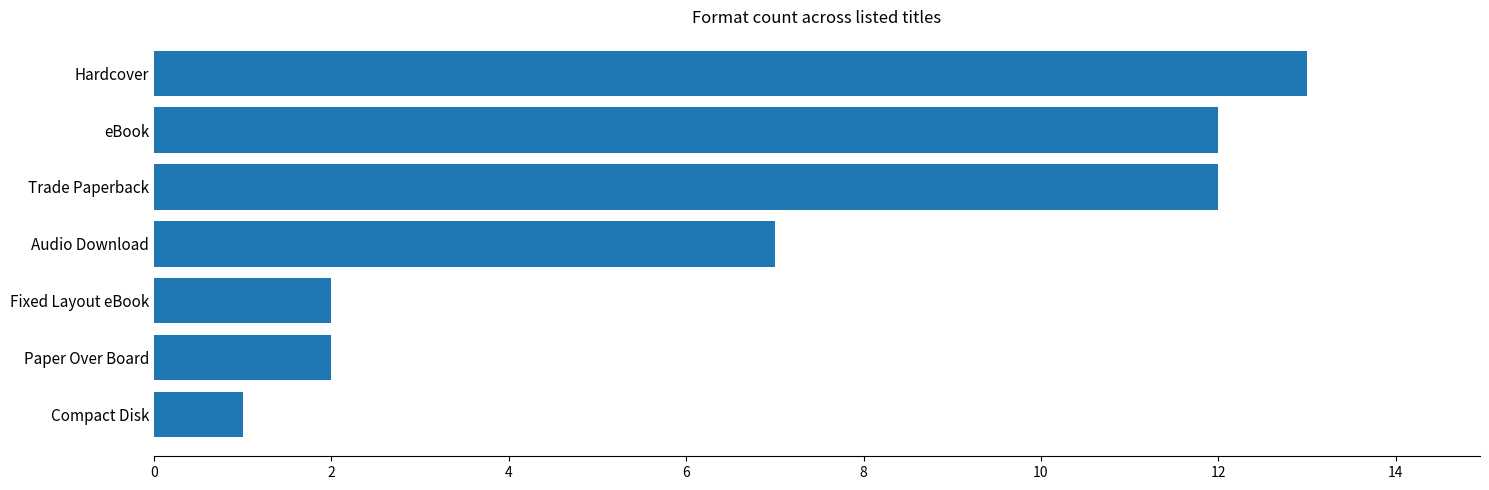

What is the ratio of the value at Paper Over Board to the value at Compact Disk?

2.0